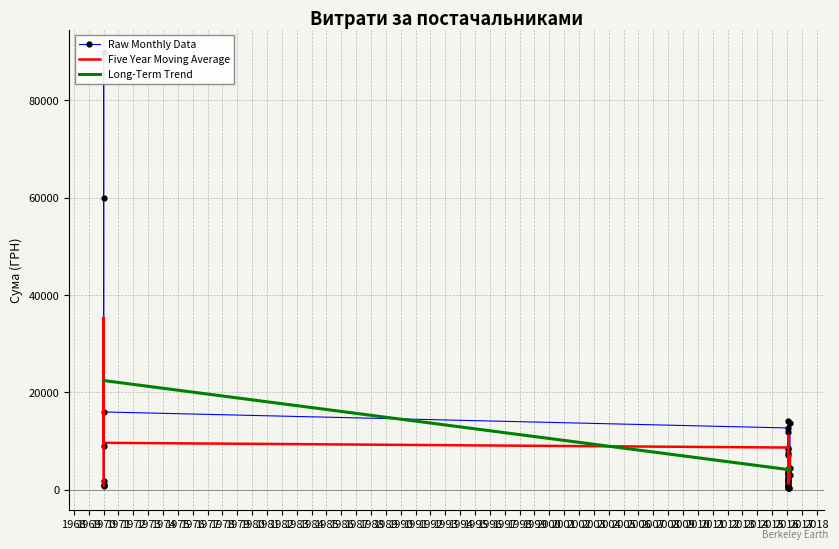

Rank the series by their maximum value, from highest to lowest.

Raw Monthly Data, Five Year Moving Average, Long-Term Trend